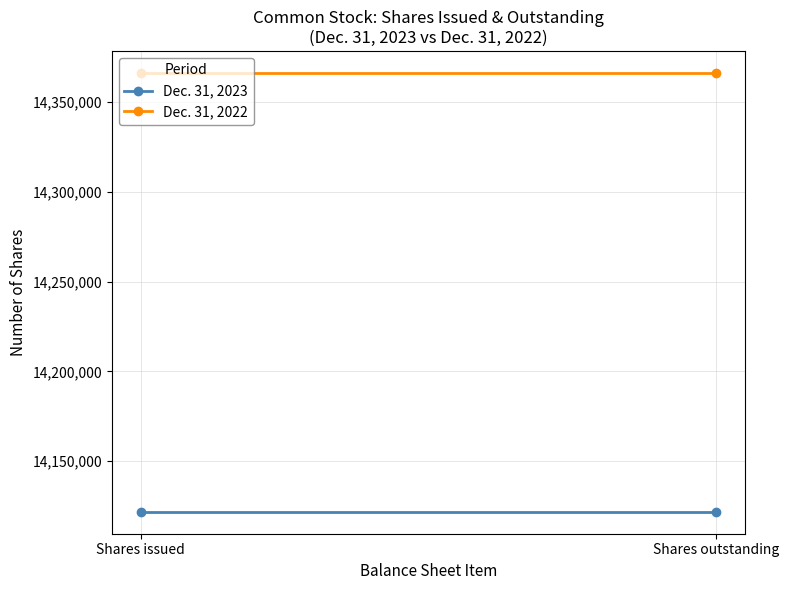

Rank the categories by Dec. 31, 2022 value from lowest to highest.

Shares issued, Shares outstanding